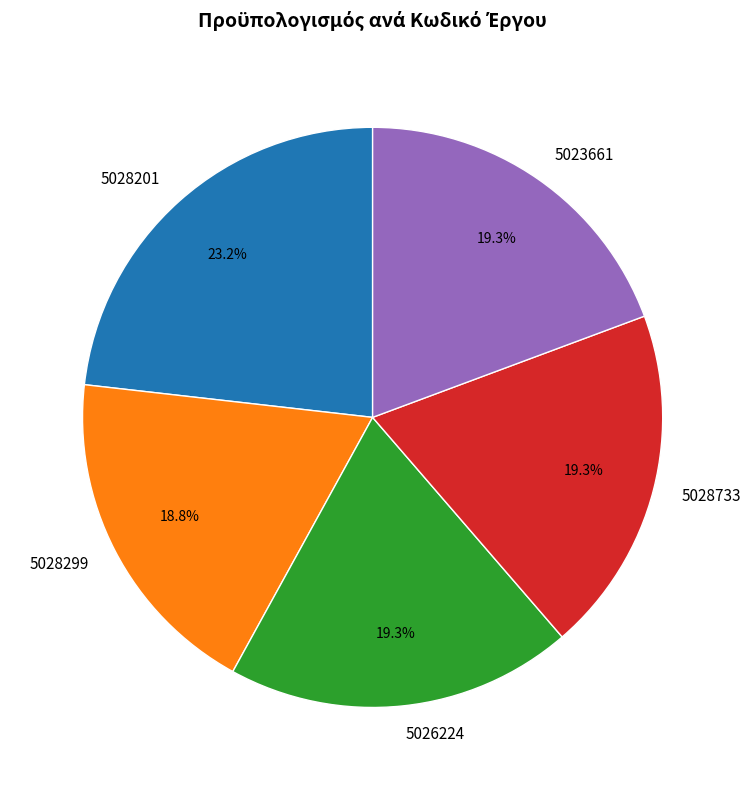

True or false: 5028733 accounts for 19% of the total.

True